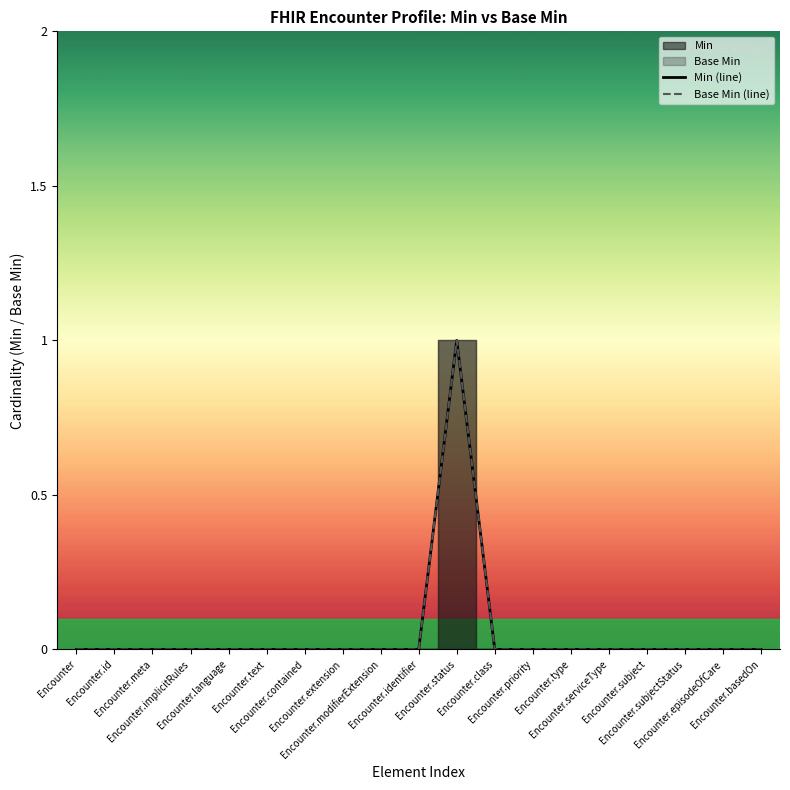

True or false: Min (line) has a value of 0 at Encounter.

True